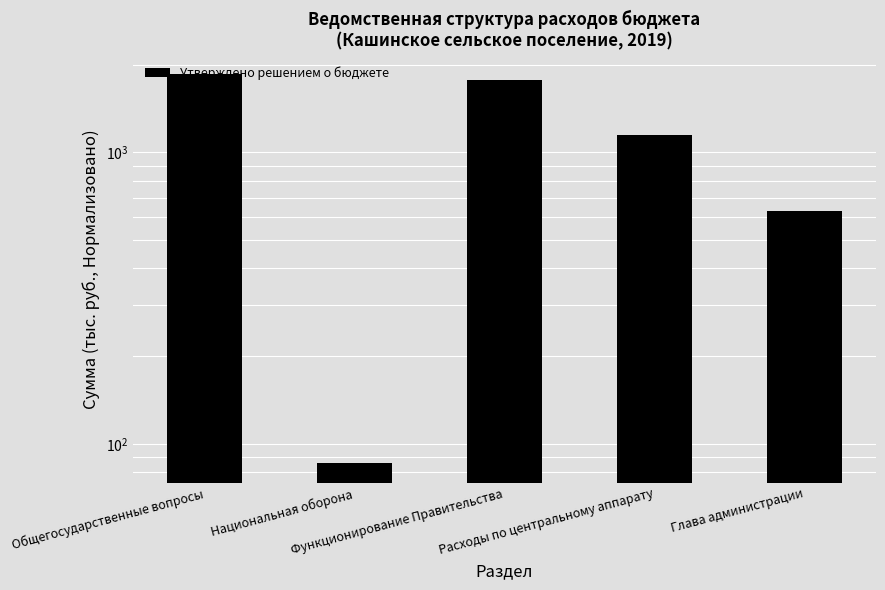

Reading left to right, list all the values displayed in this chart.

1855.6	85.9	1775.6	1144.8	630.8